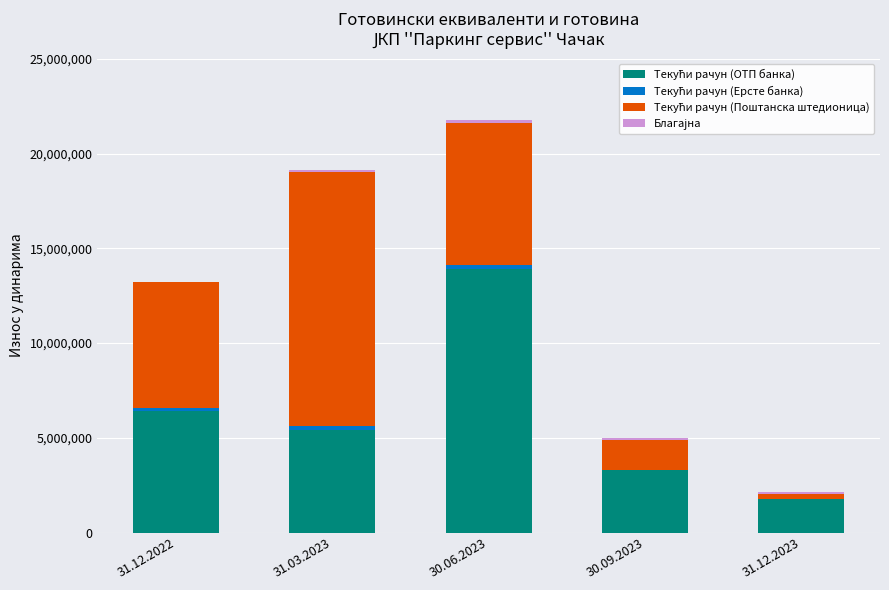

At which category is the sum across all series the highest?

30.06.2023